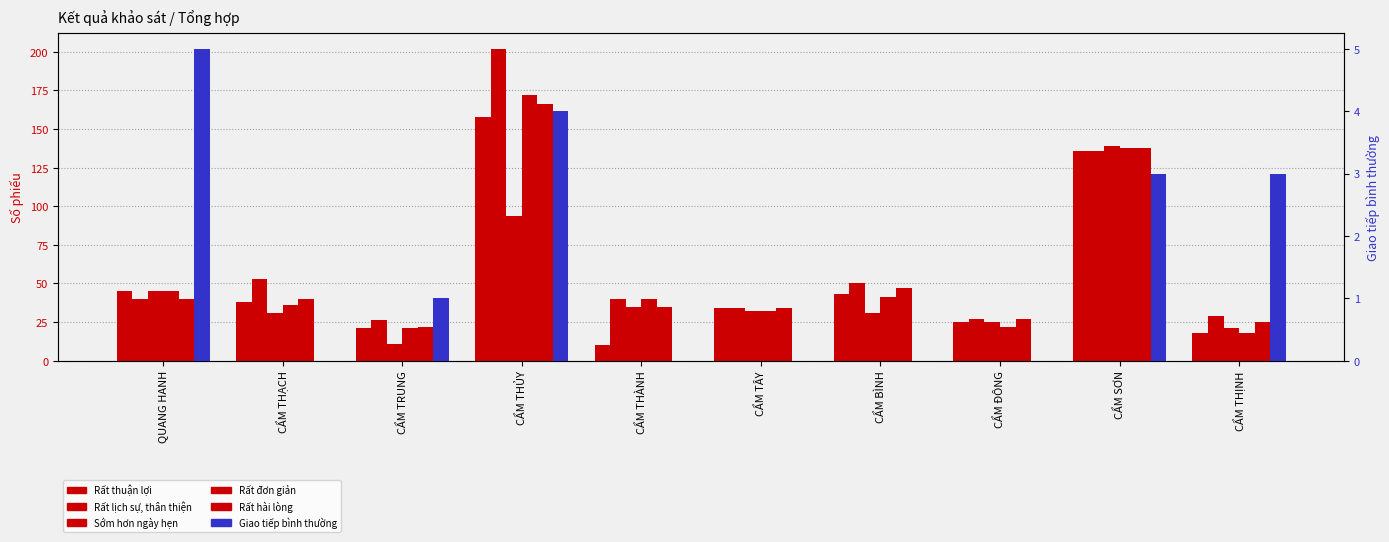

Which category has the highest value across all series?

CẨM THỦY